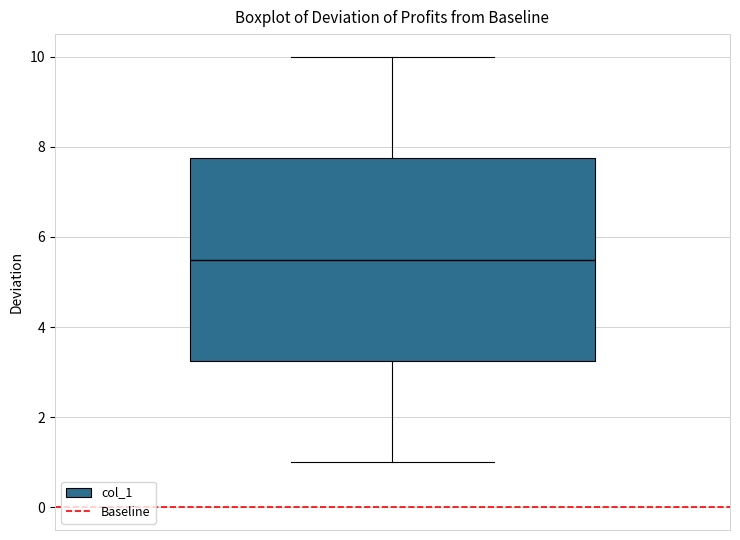

Transcribe this box plot: give where the median line is, the range the box spans, and where the two whiskers end, as read against the y-axis. The values are not printed on the chart, so give them approximately, as read against the axis.

median 5.6, box 3.2 to 7.8, whiskers 1.0 to 10.0